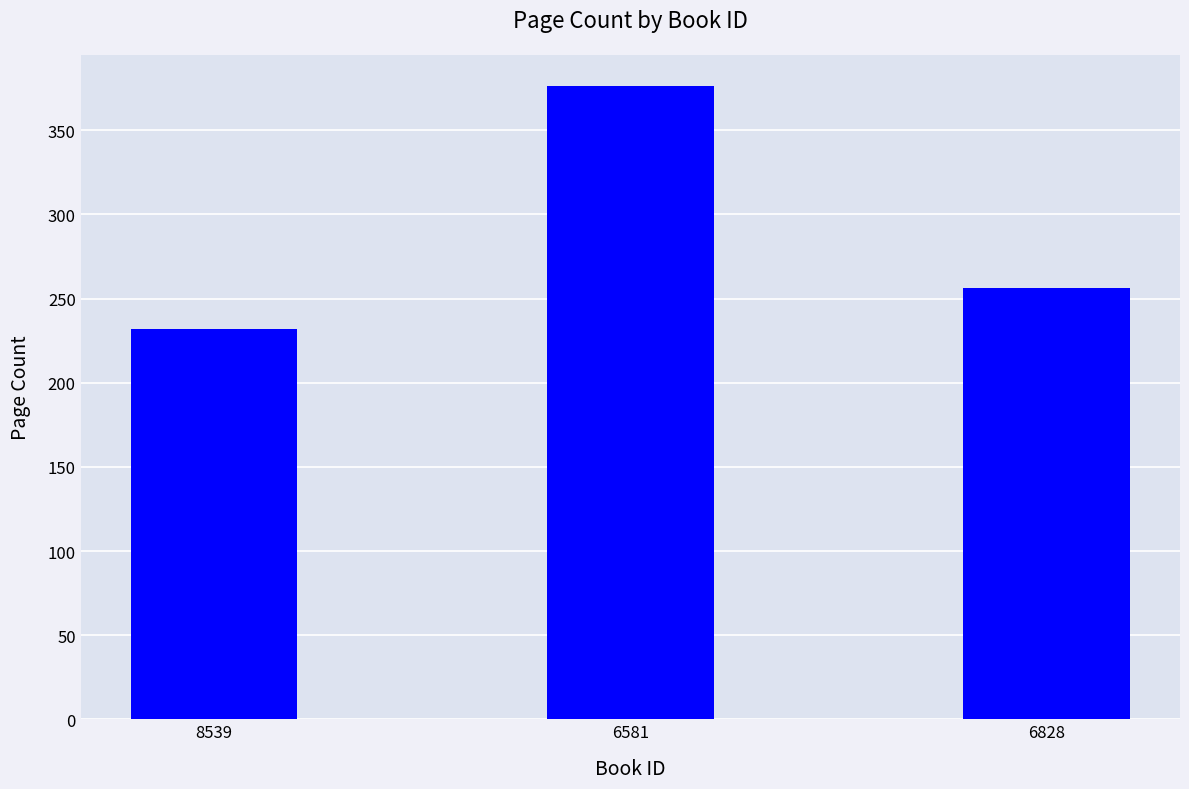

Rank the categories by value from highest to lowest.

6581, 6828, 8539